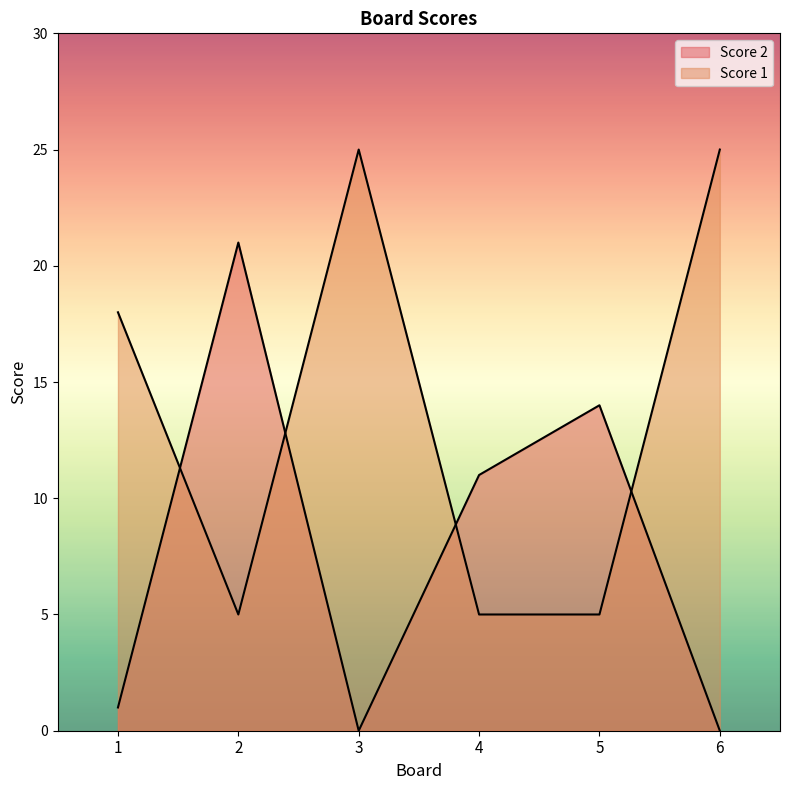

Which category has the lowest value in the Score 1 series?

2